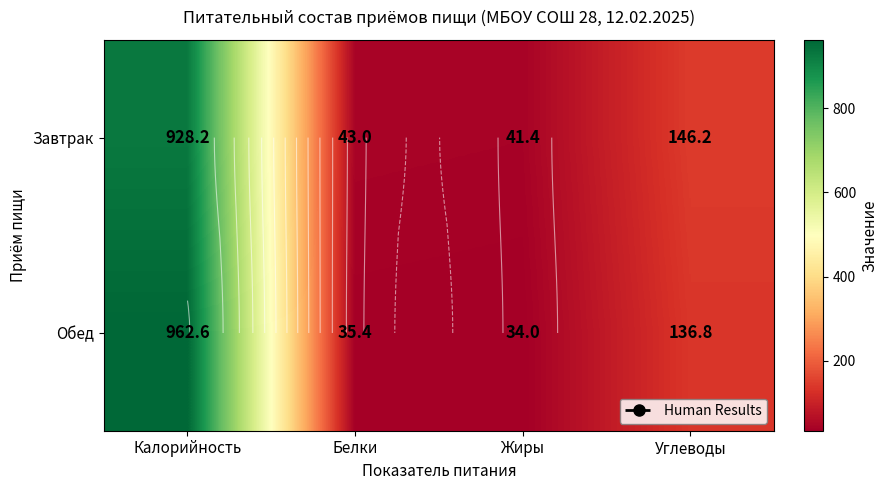

At which label is Завтрак closest to 484?

Углеводы